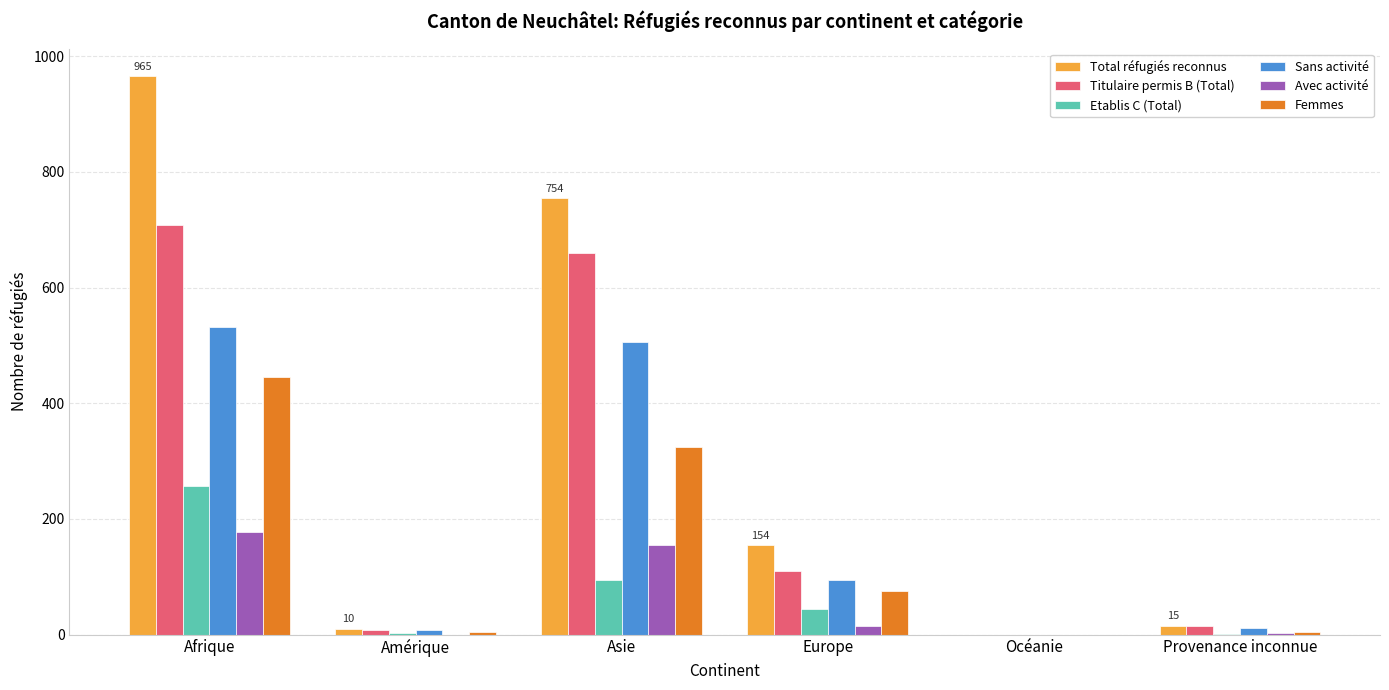

Which category has the highest value in the Etablis C (Total) series?

Afrique